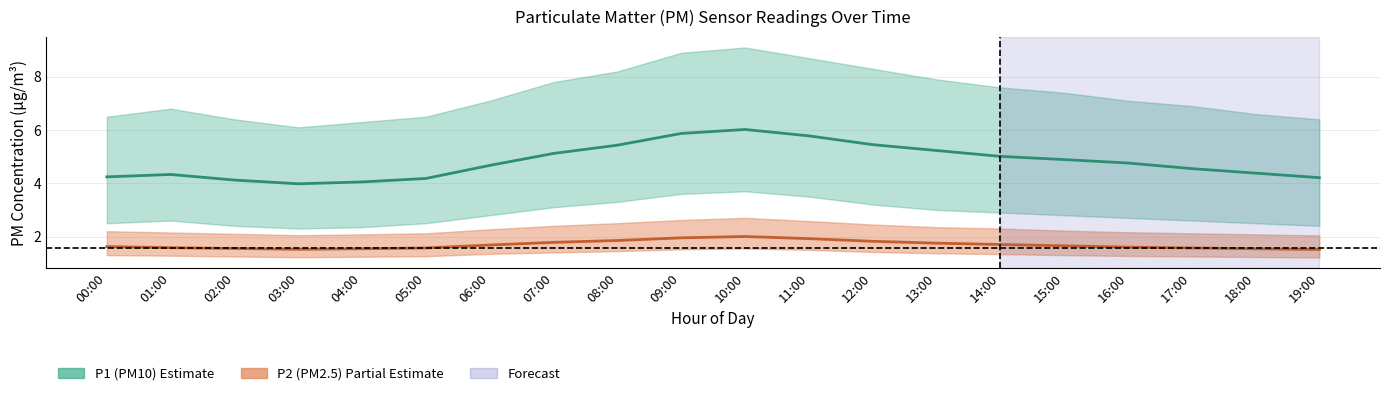

What is the spread (max minus min) of values at 18:00?

5.4